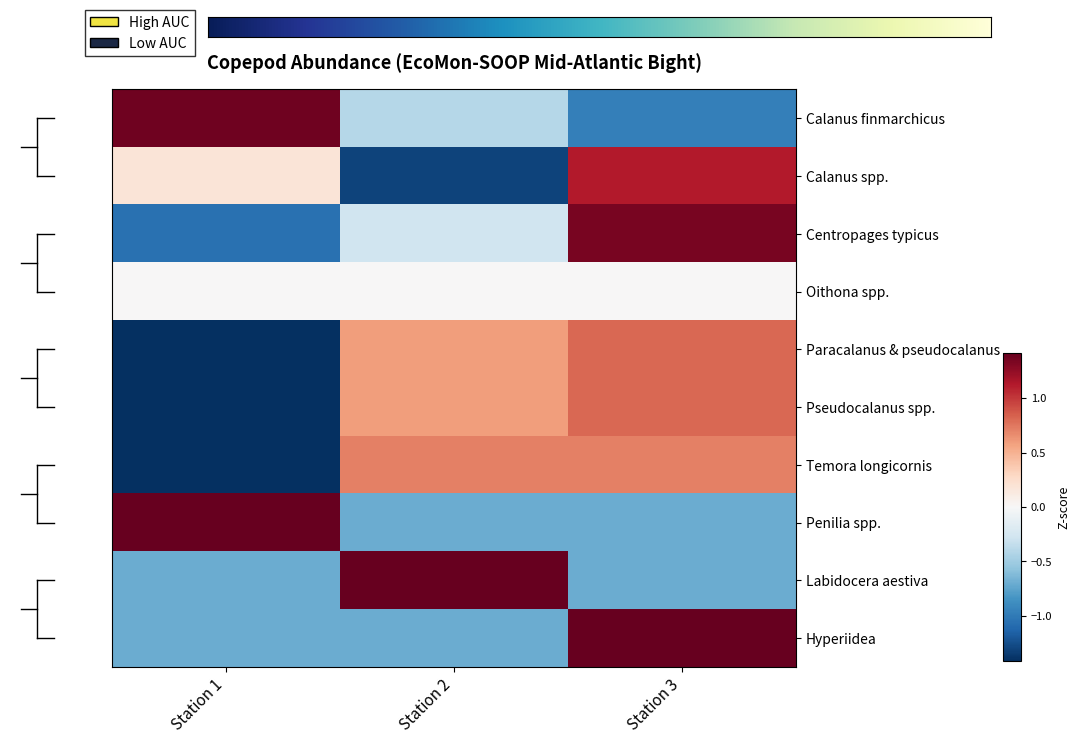

The Temora longicornis series shows 0.9 at Station 3. True or false?

False